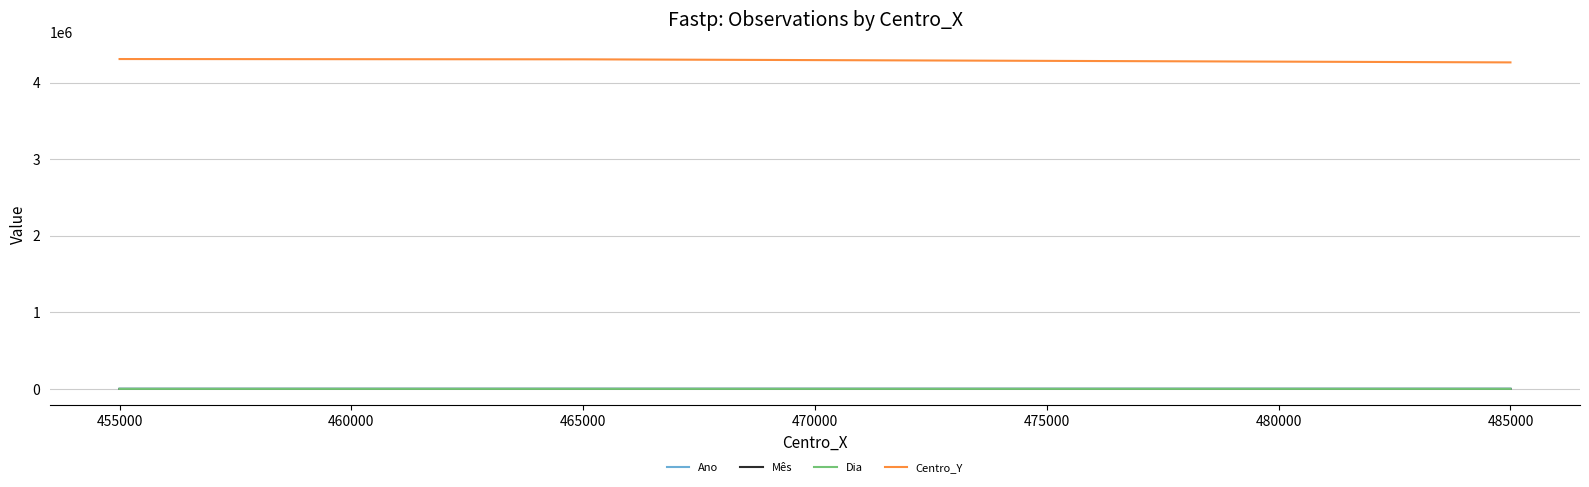

What is the maximum value shown in the chart?

4308846.2